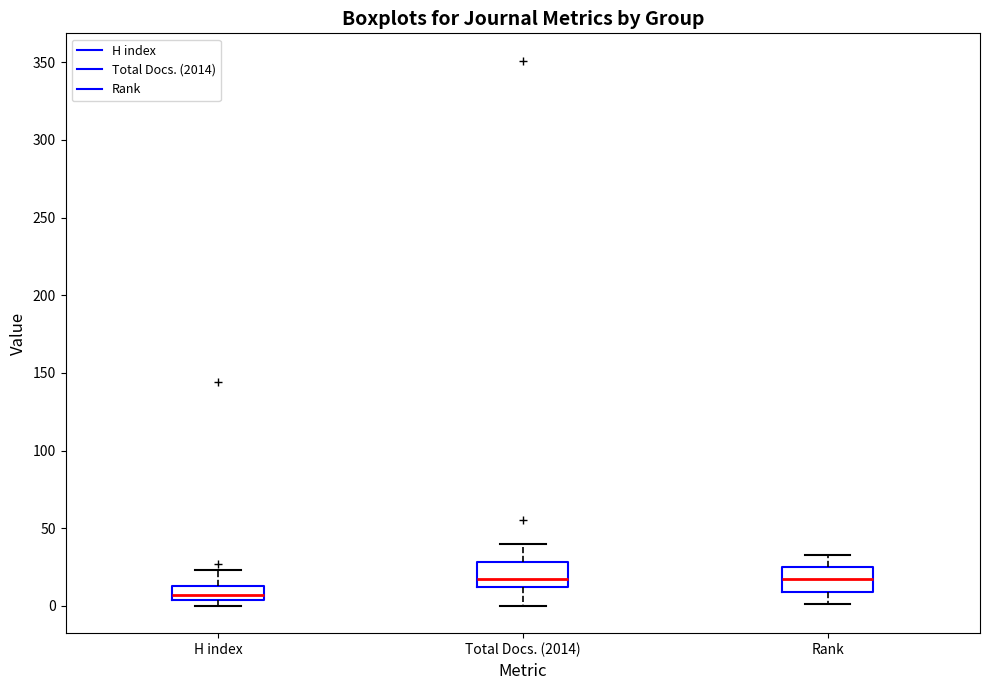

Reading left to right, transcribe this box plot: for each box, give where its median line is, the range the box spans, and where its two whiskers end, as read against the y-axis. The values are not printed on the chart, so give them approximately, as read against the axis.

H index: median 5 (just above the box's lower edge), box 5 to 15, whiskers 0 to 25
Total Docs. (2014): median 15, box 10 to 30, whiskers 0 to 40
Rank: median 15, box 10 to 25, whiskers 0 to 35